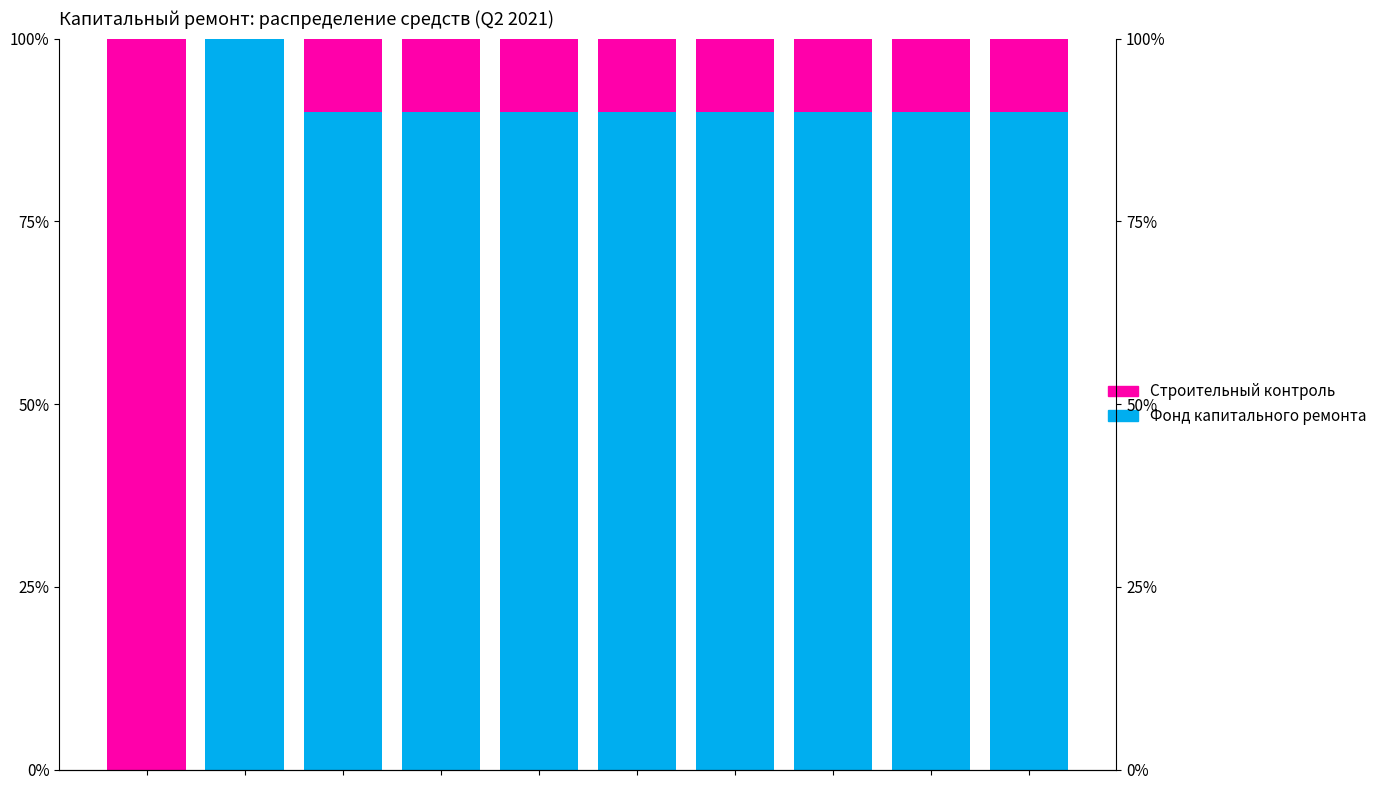

True or false: Строительный контроль has a value of 16 at 4.

False